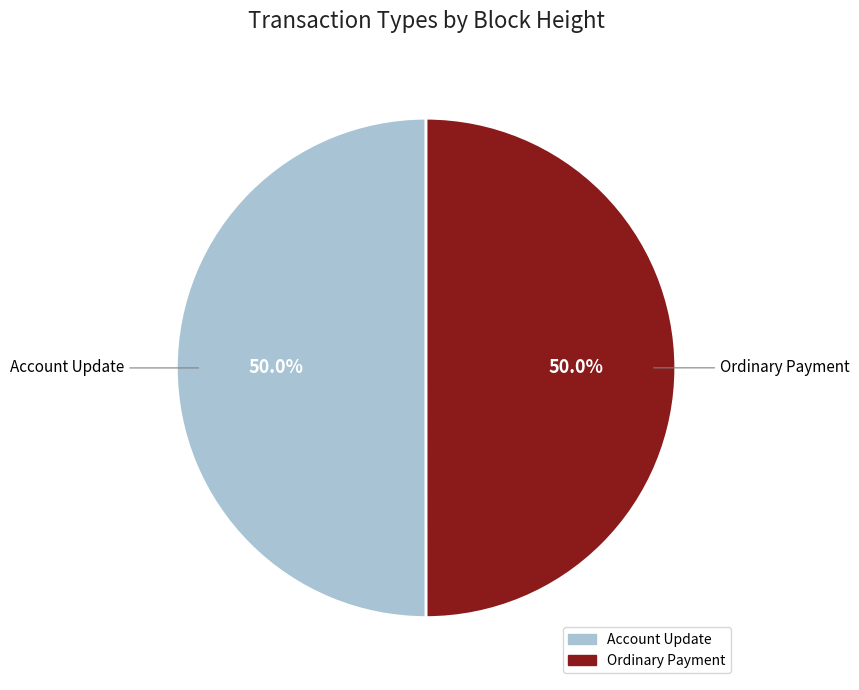

Approximately how many times larger is the value at Ordinary Payment compared to Account Update?

1.0